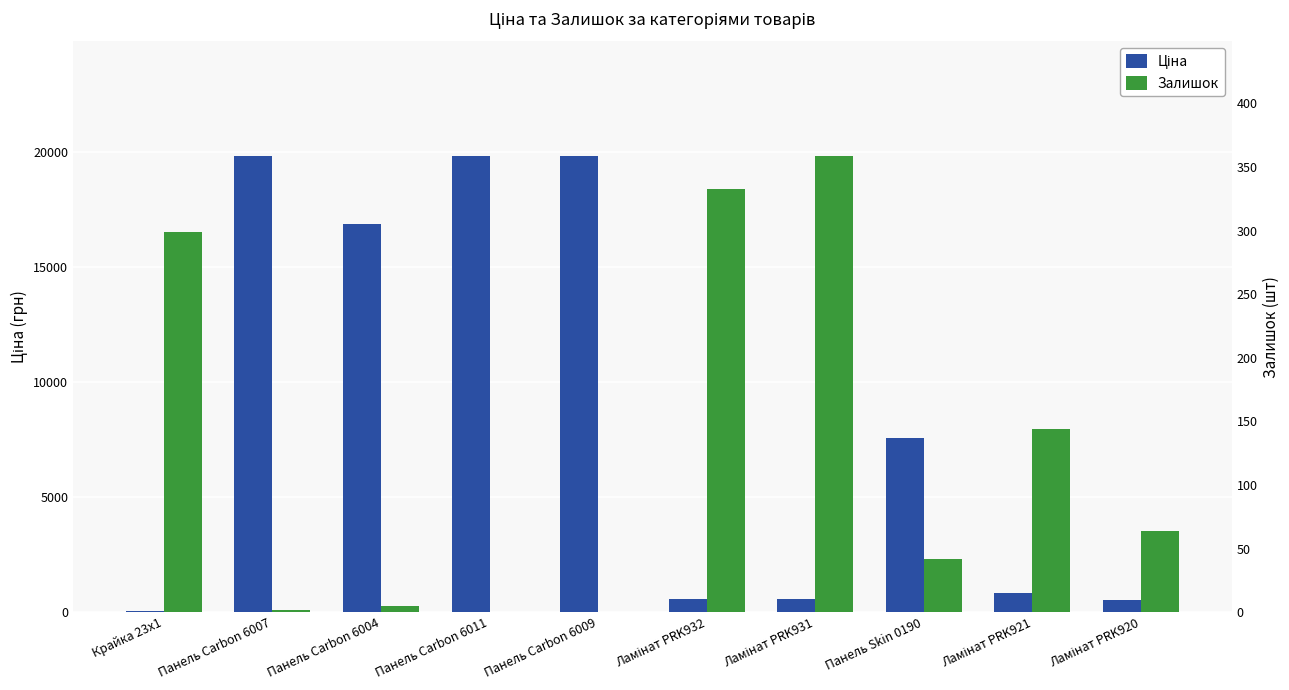

How many bars are there in total?

20